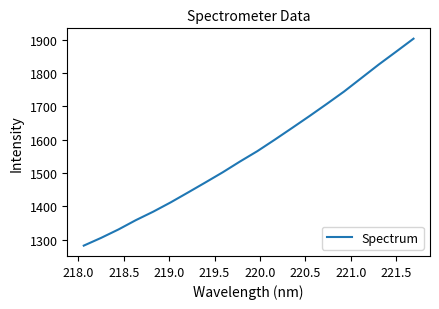

How many lines are shown in the chart?

1